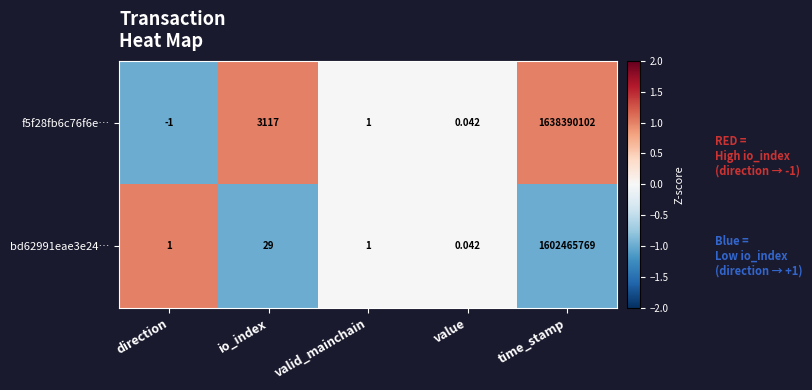

At which category does the chart reach its peak across all series?

time_stamp